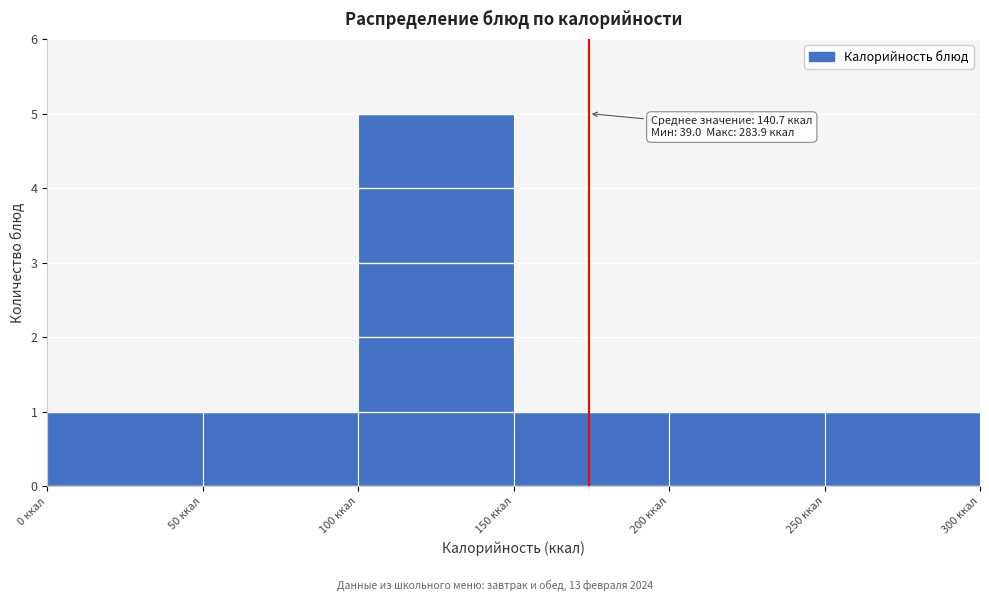

Over which range of the x-axis is the bar tallest?

100 to 150